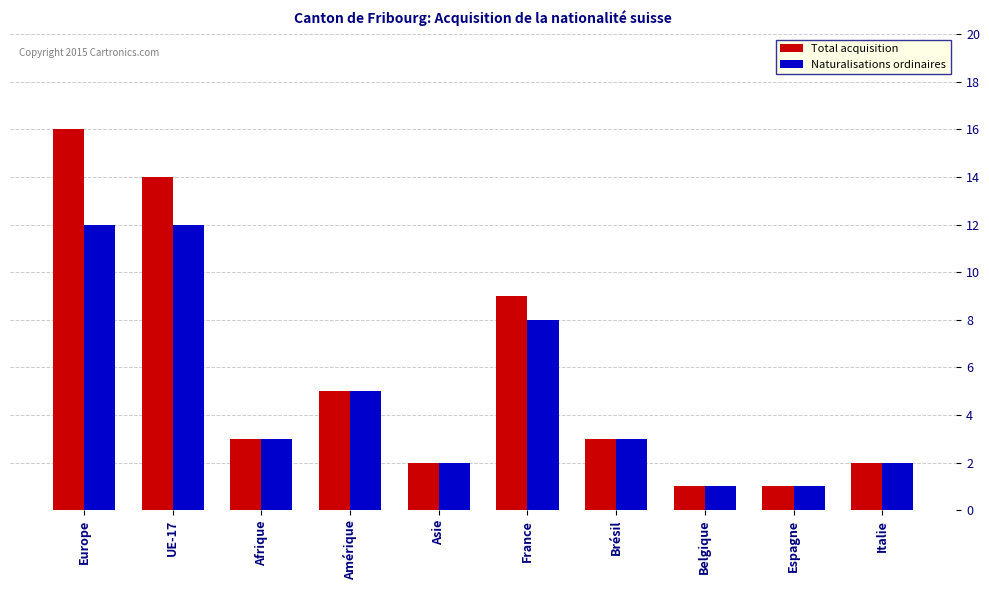

What is the maximum value for Naturalisations ordinaires?

12